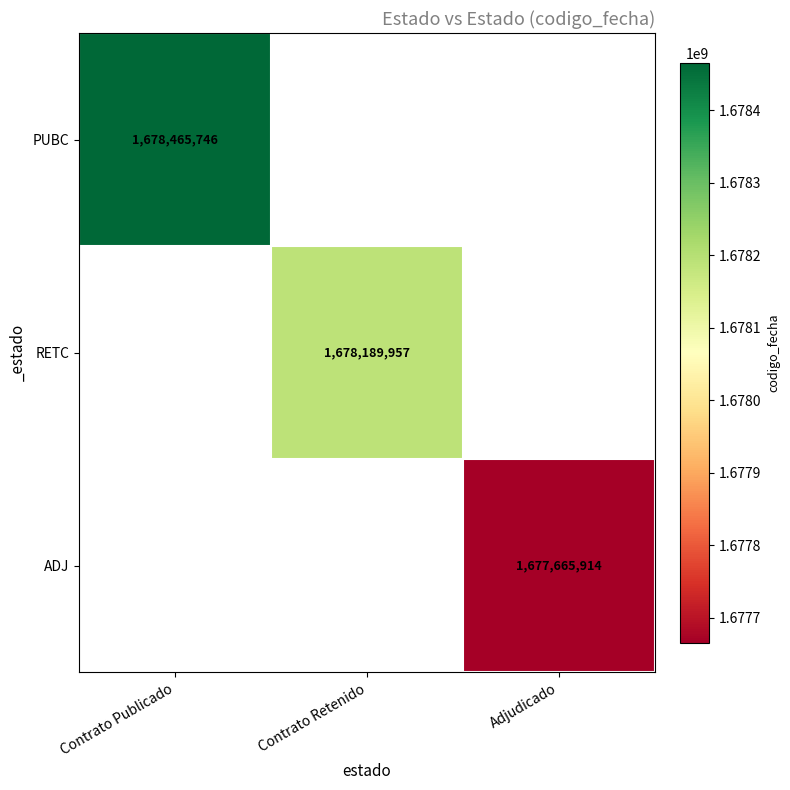

At how many categories does at least one series exceed 1677969775?

2